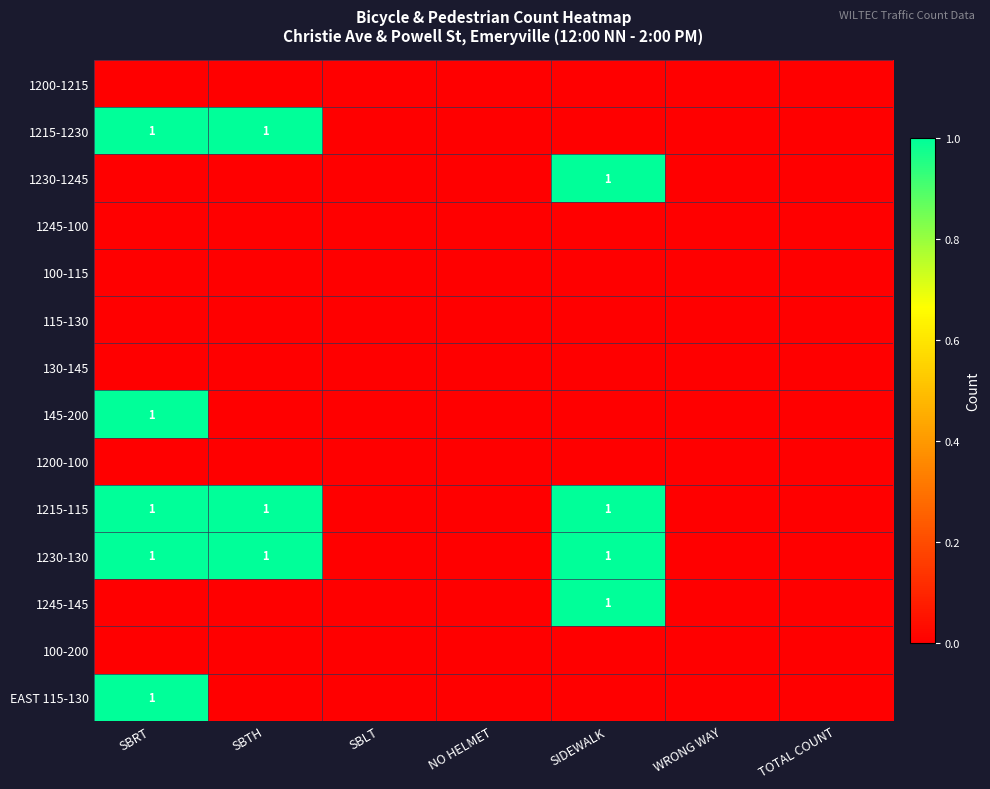

The value of 1215-1230 at SBTH is 1. True or false?

False